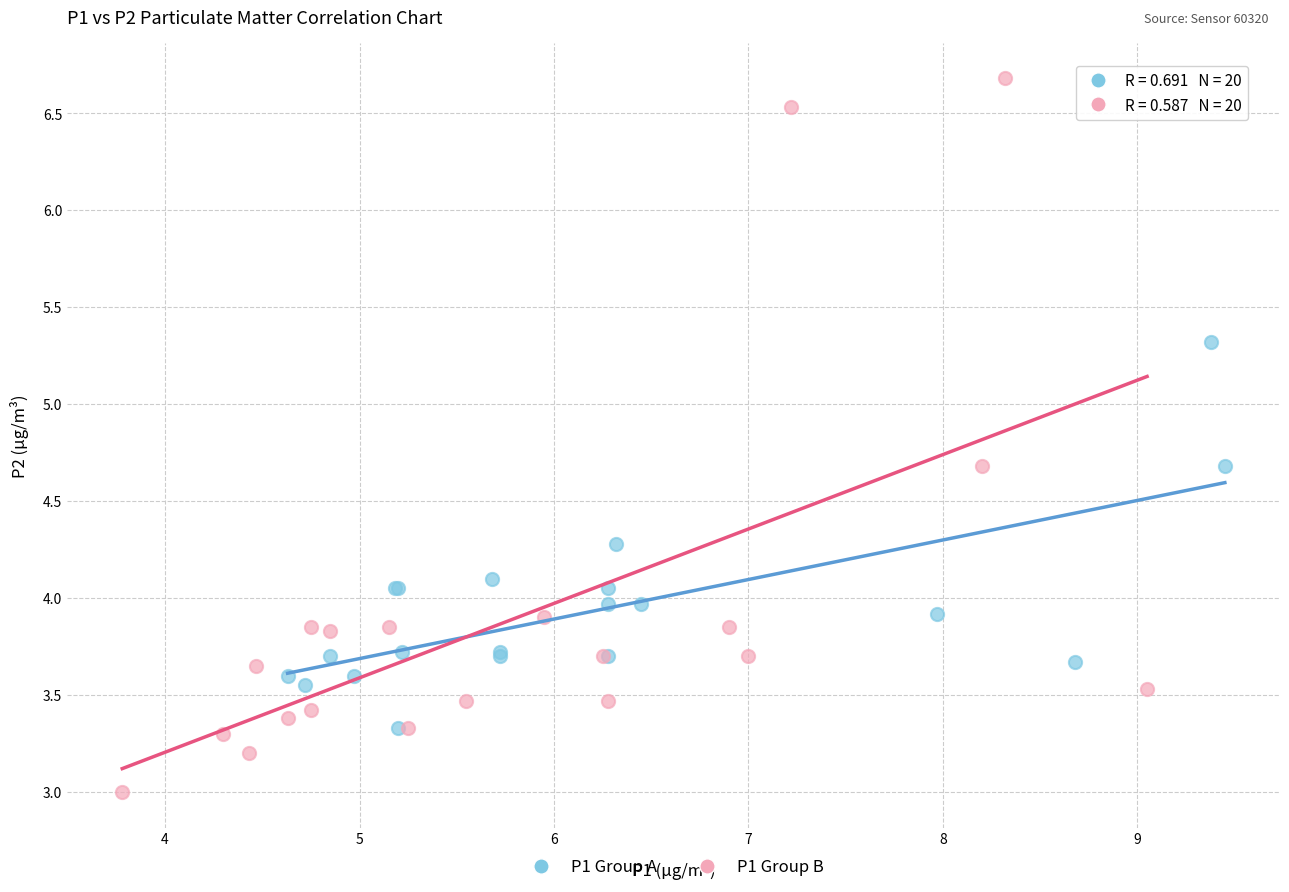

What are all the series names shown in the legend?

P1 Group A, P1 Group B